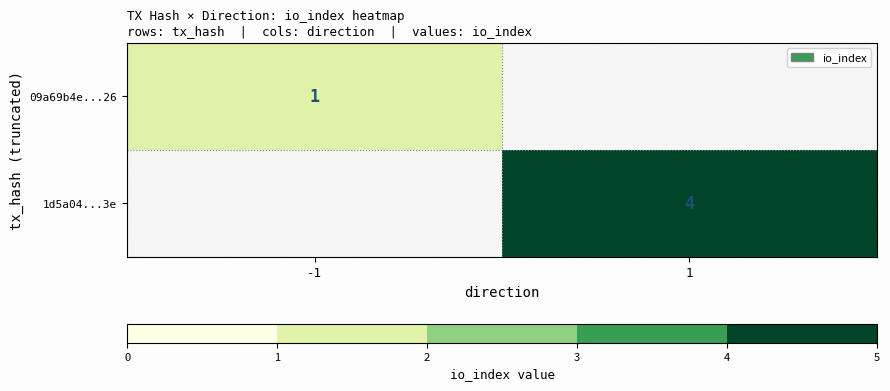

True or false: 1d5a04...3e has a value of 7 at 1.

False